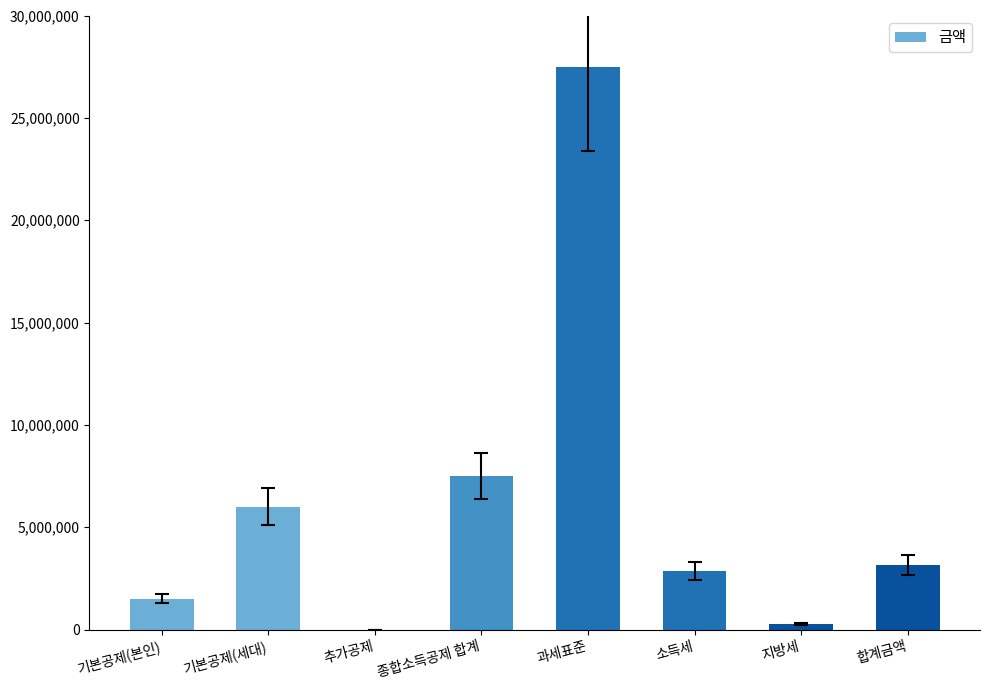

Which label corresponds to the largest value in the chart?

과세표준